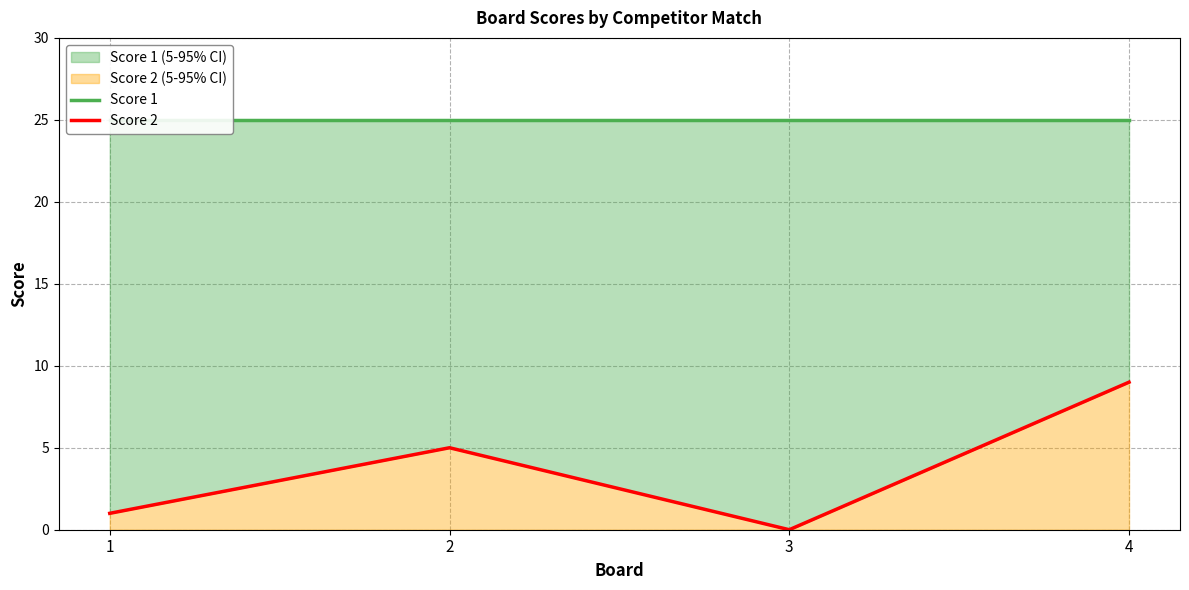

Is it true that Score 2 equals 1 at 1?

True